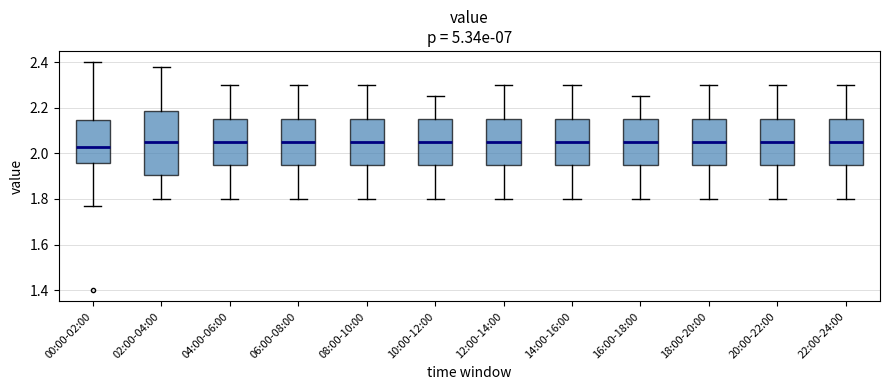

Reading left to right, transcribe this box plot: for each box, give where its median line is, the range the box spans, and where its two whiskers end, as read against the y-axis. The values are not printed on the chart, so give them approximately, as read against the axis.

00:00-02:00: median 2.04, box 1.96 to 2.14, whiskers 1.78 to 2.40
02:00-04:00: median 2.06, box 1.90 to 2.18, whiskers 1.80 to 2.38
04:00-06:00: median 2.06, box 1.96 to 2.16, whiskers 1.80 to 2.30
06:00-08:00: median 2.06, box 1.96 to 2.16, whiskers 1.80 to 2.30
08:00-10:00: median 2.06, box 1.96 to 2.16, whiskers 1.80 to 2.30
10:00-12:00: median 2.06, box 1.96 to 2.16, whiskers 1.80 to 2.26
12:00-14:00: median 2.06, box 1.96 to 2.16, whiskers 1.80 to 2.30
14:00-16:00: median 2.06, box 1.96 to 2.16, whiskers 1.80 to 2.30
16:00-18:00: median 2.06, box 1.96 to 2.16, whiskers 1.80 to 2.26
18:00-20:00: median 2.06, box 1.96 to 2.16, whiskers 1.80 to 2.30
20:00-22:00: median 2.06, box 1.96 to 2.16, whiskers 1.80 to 2.30
22:00-24:00: median 2.06, box 1.96 to 2.16, whiskers 1.80 to 2.30